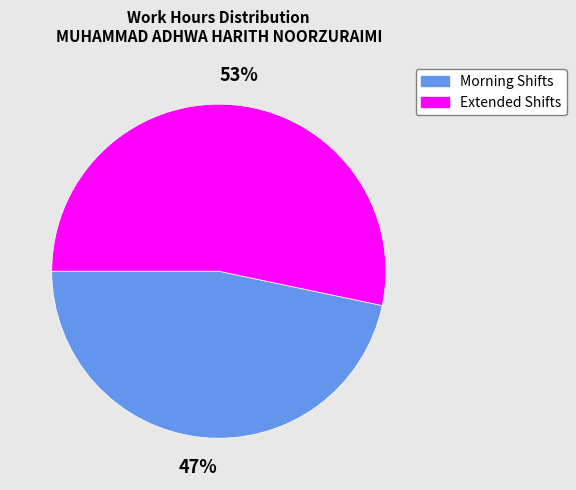

Is there any slice that represents more than half of the pie?

Yes